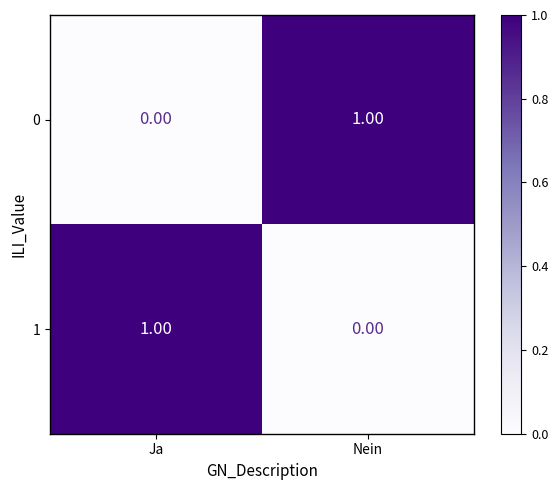

Where is 1 nearest to the value 0?

Nein